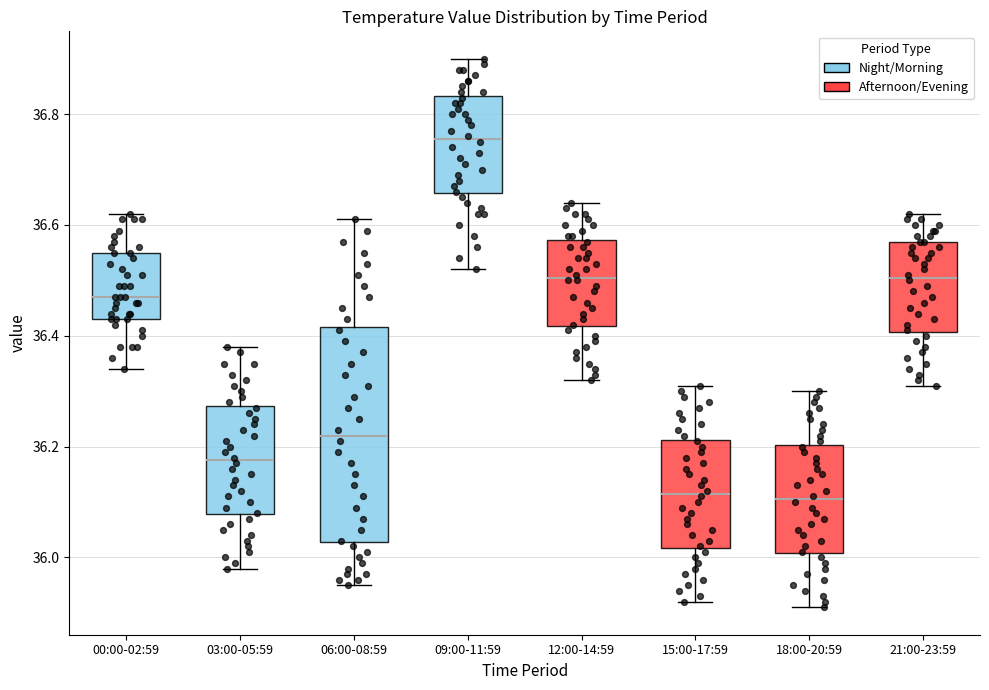

Which box is the tallest, from its lower edge to its upper edge?

06:00-08:59